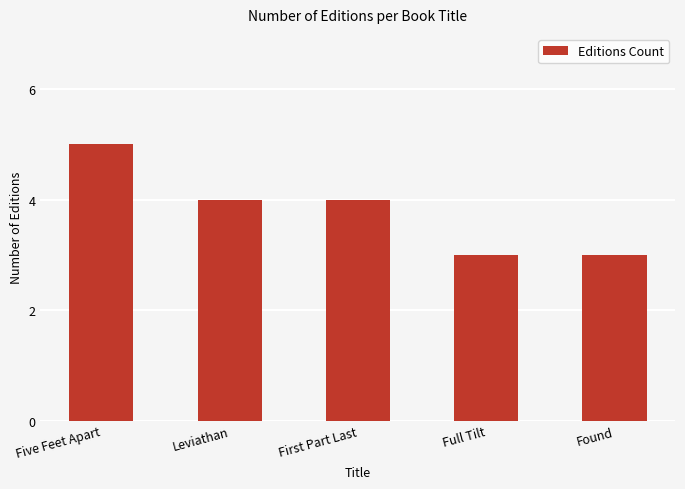

True or false: the data shows 1 at Leviathan.

False